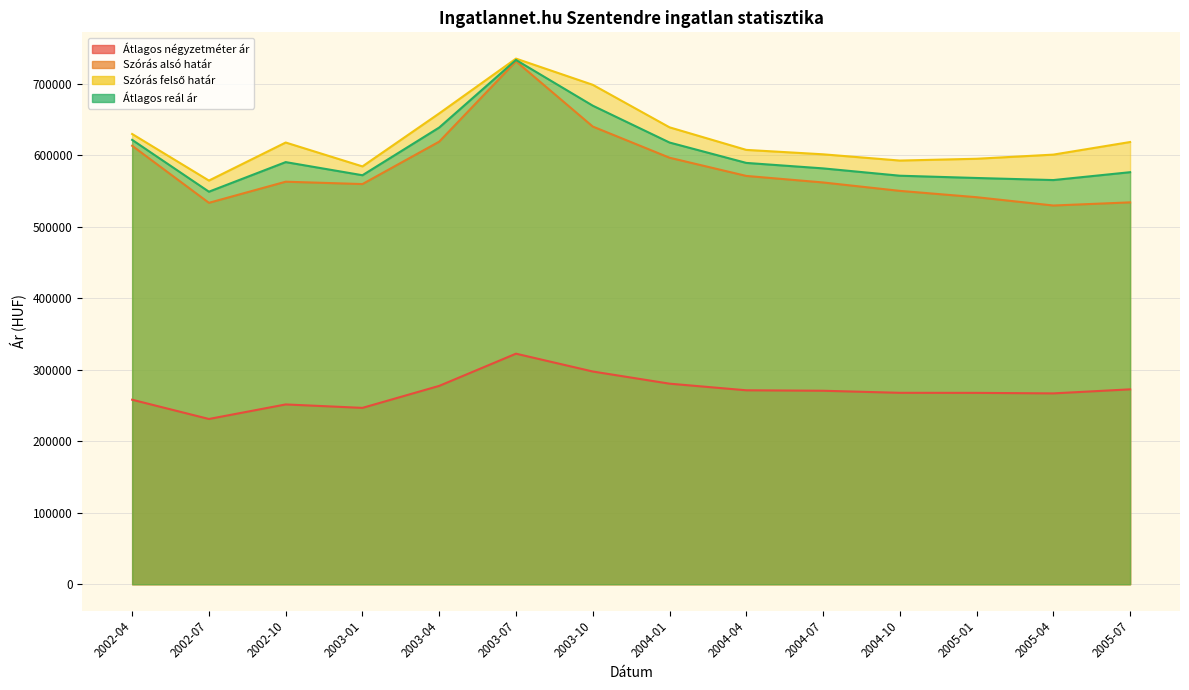

The value of Átlagos reál ár at 2003-10 is 669089. True or false?

True